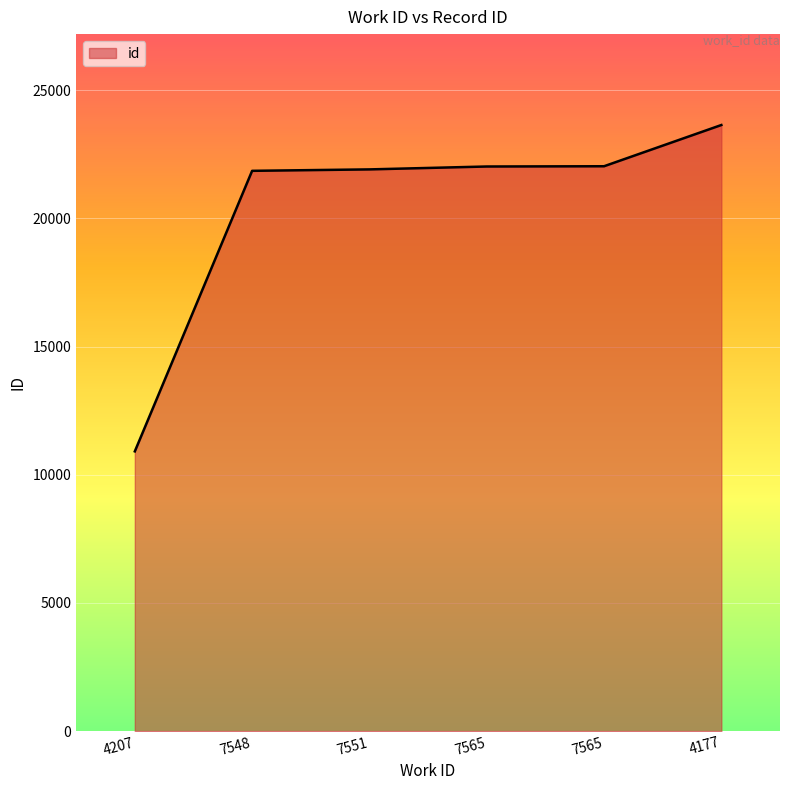

Does the chart have visible grid lines?

Yes